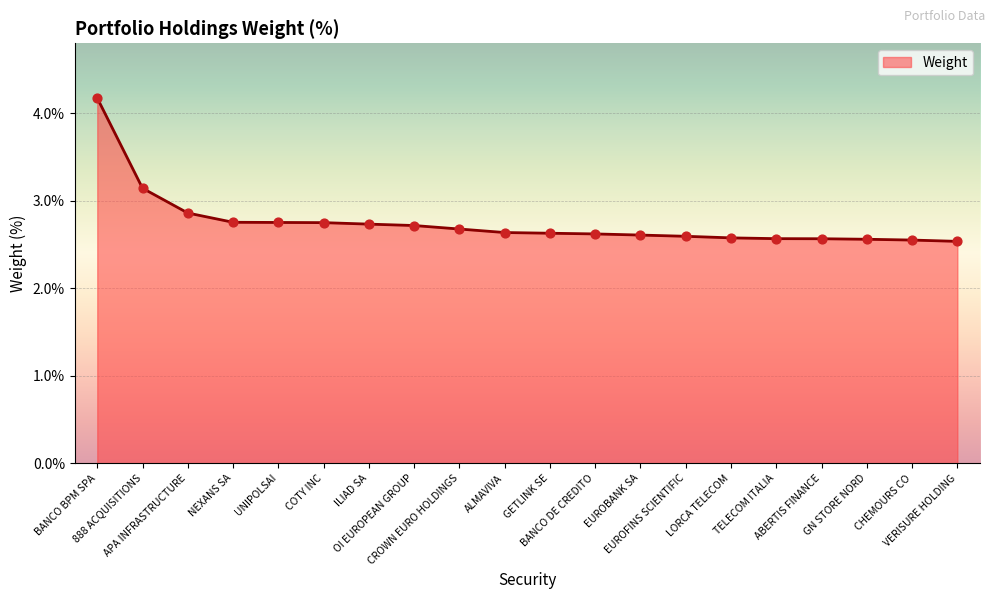

Which has a higher value, ILIAD SA or EUROFINS SCIENTIFIC?

ILIAD SA